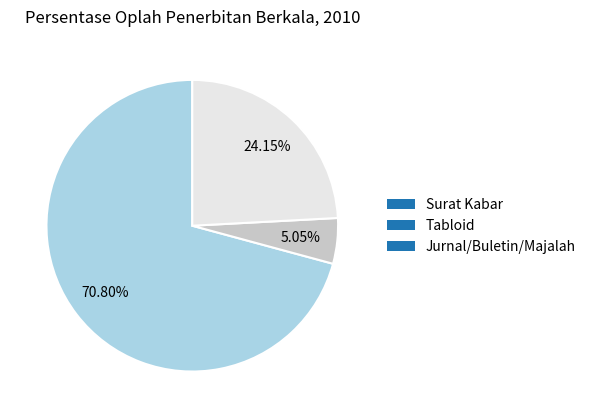

What is the smallest slice in the pie chart?

Tabloid